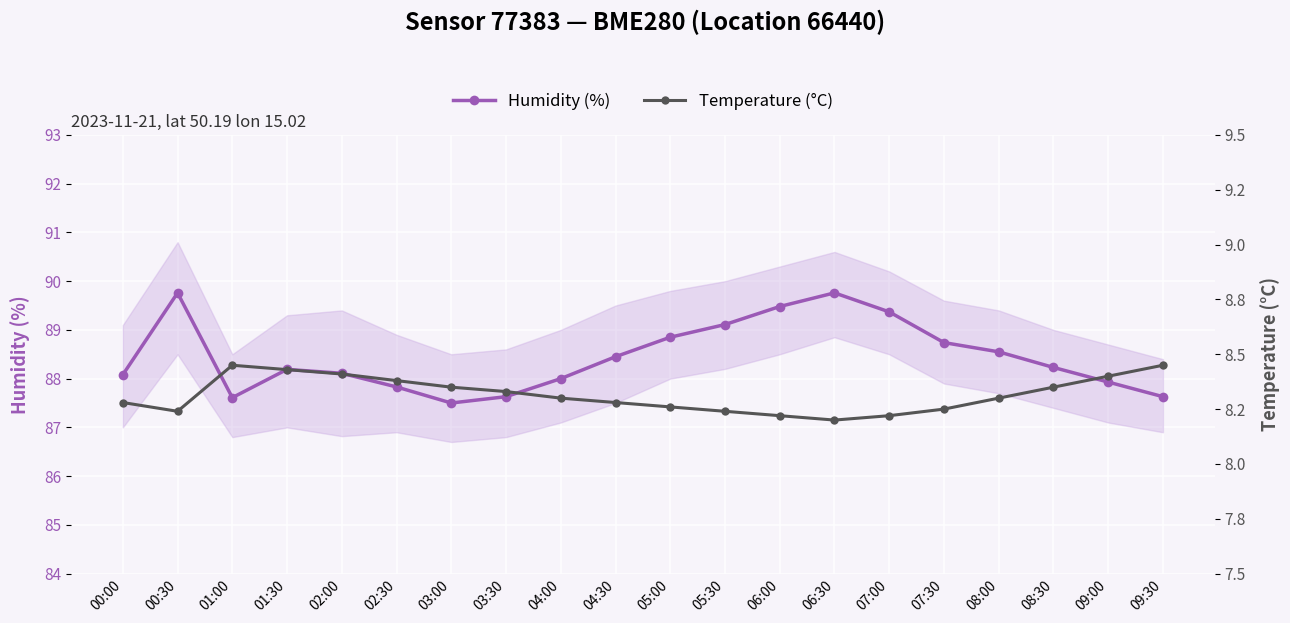

In Temperature (°C), how many points are lower than both neighbors (excluding endpoints)?

2